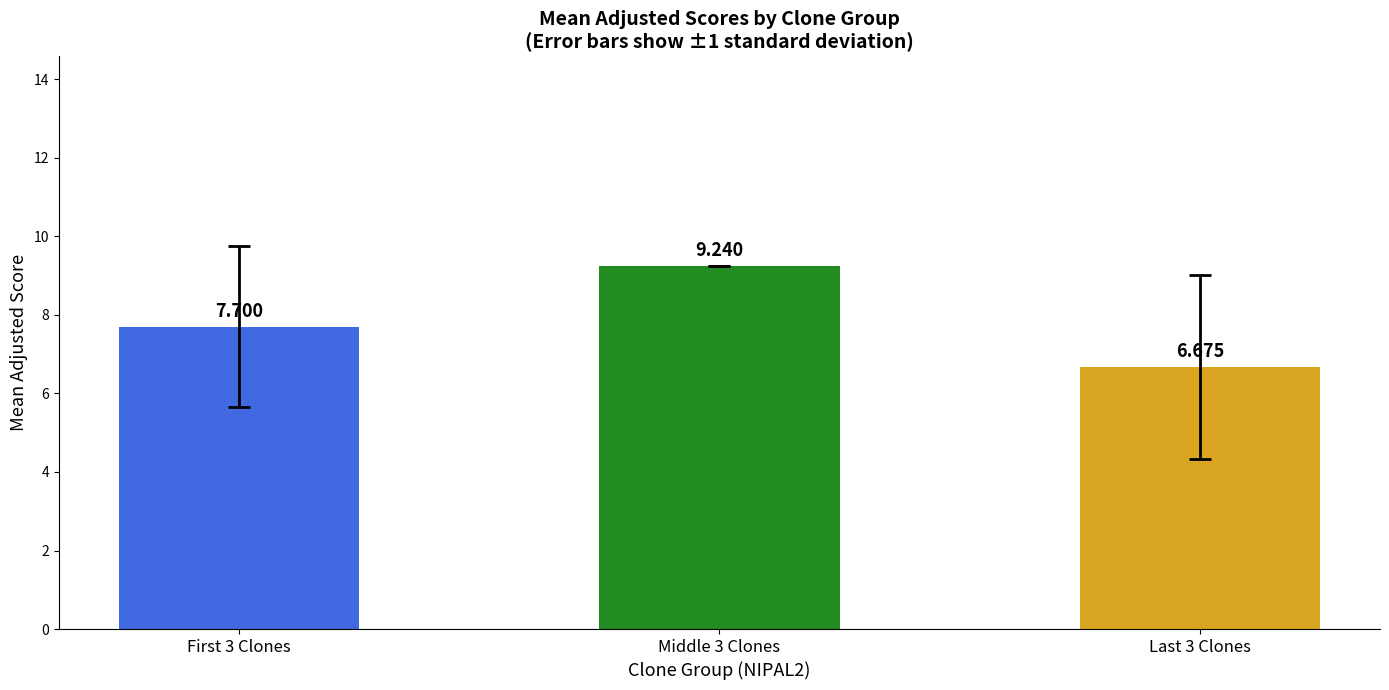

What is the difference between the values at First 3 Clones and Last 3 Clones?

1.0